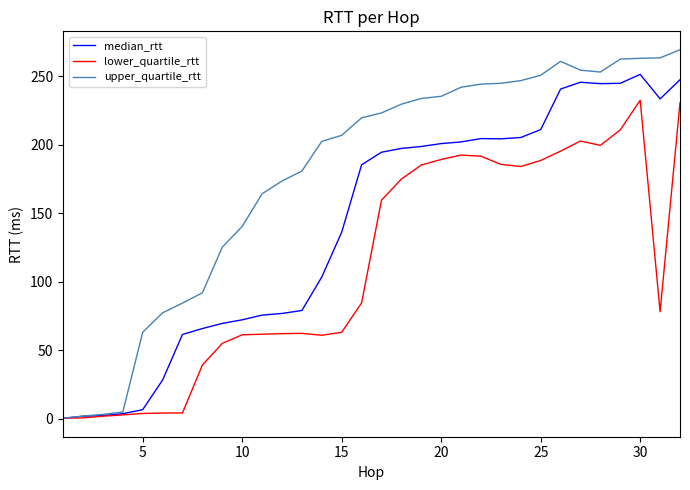

What are all the series names shown in the legend?

median_rtt, lower_quartile_rtt, upper_quartile_rtt